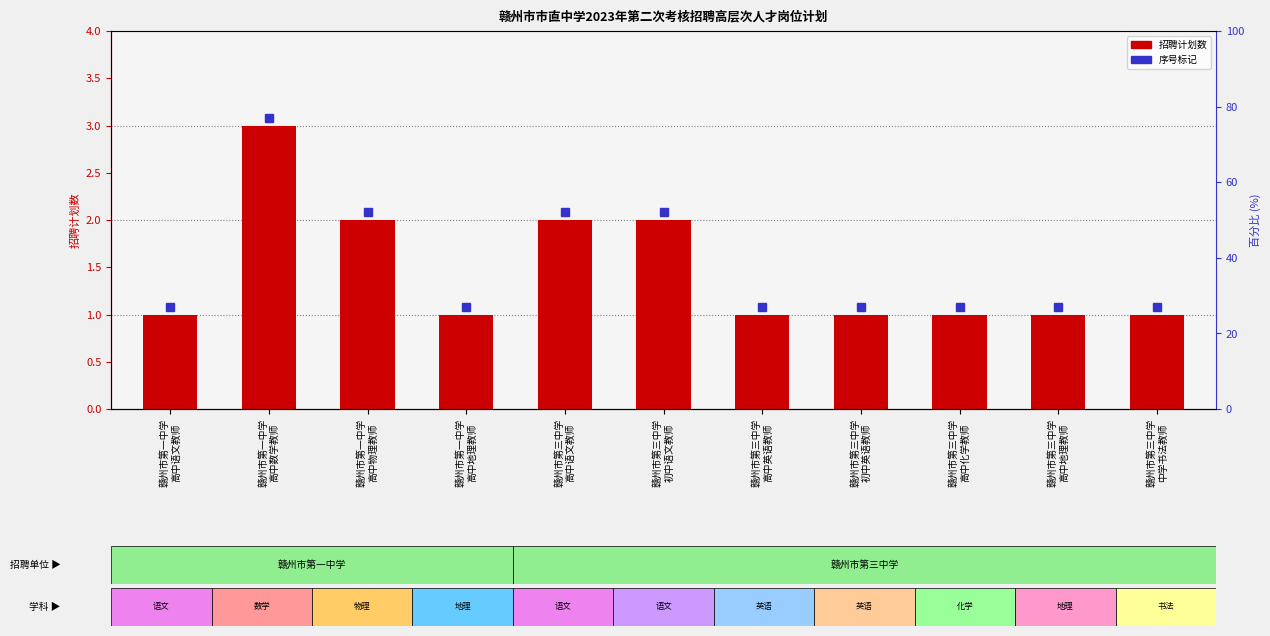

The value at 赣州市第三中学
初中英语教师 is 0. True or false?

False